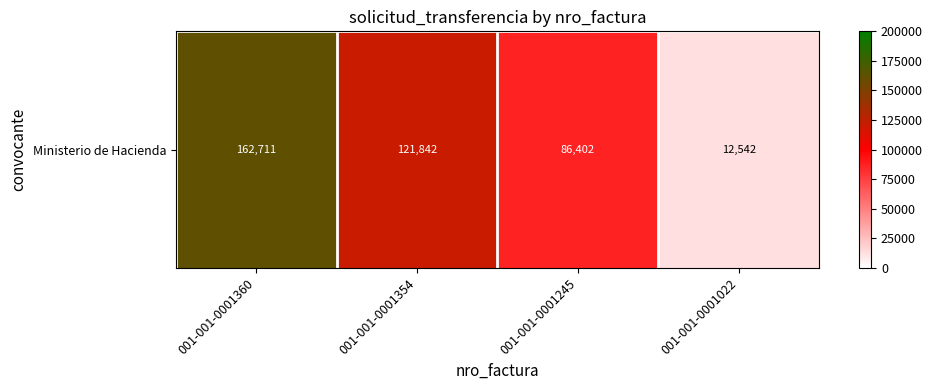

Reading right to left, extract all data points from this chart.

001-001-0001022=12542	001-001-0001245=86402	001-001-0001354=121842	001-001-0001360=162711